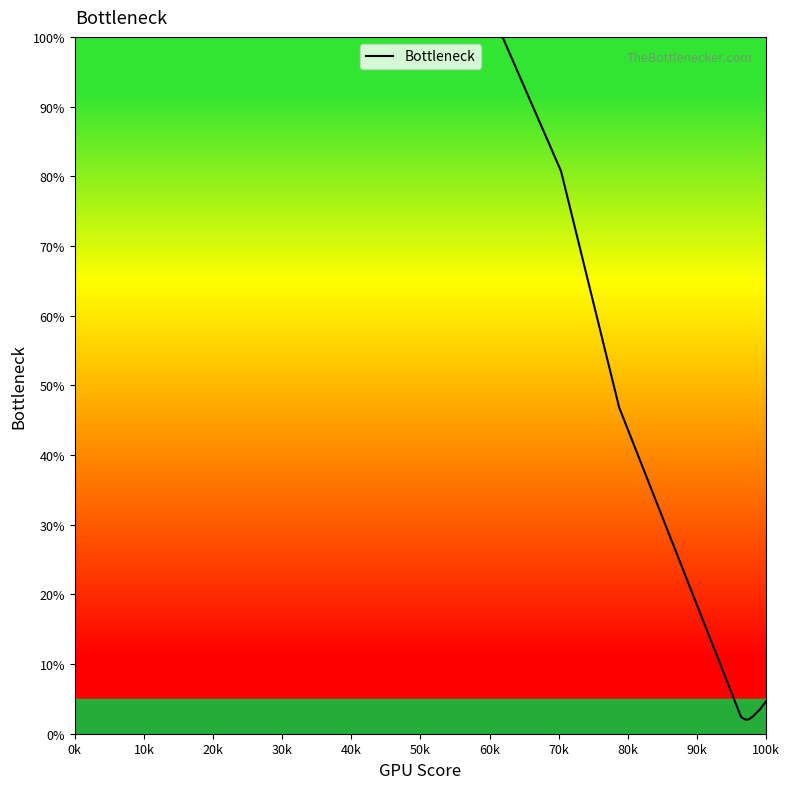

What is the maximum value shown in the chart?

100.0